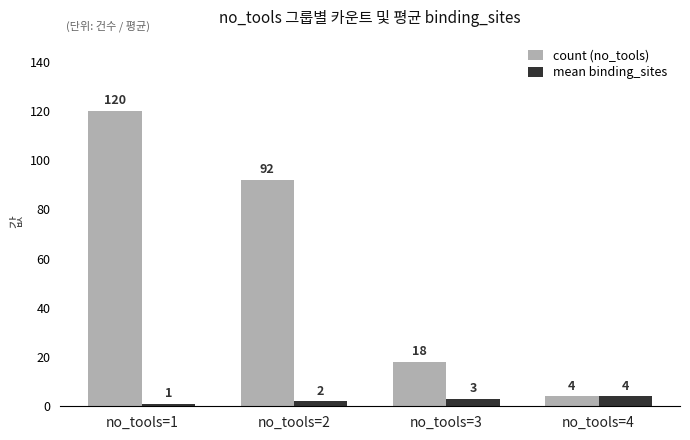

How many series are shown in this chart?

2